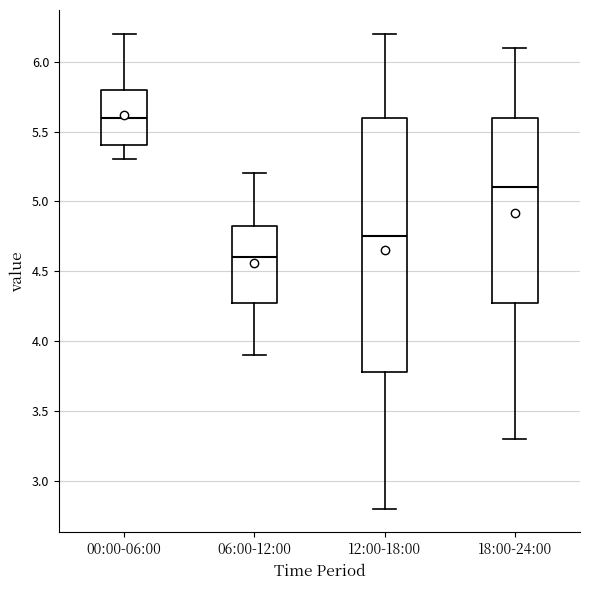

Which box is the tallest, from its lower edge to its upper edge?

12:00-18:00